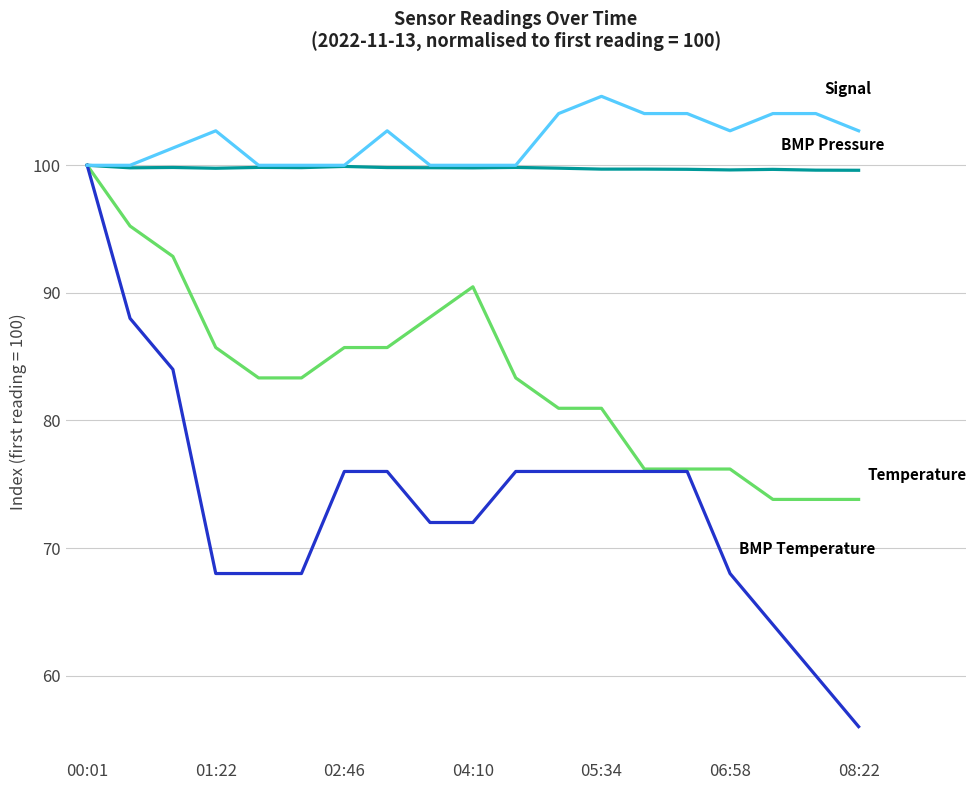

What is the smallest value displayed?

56.0